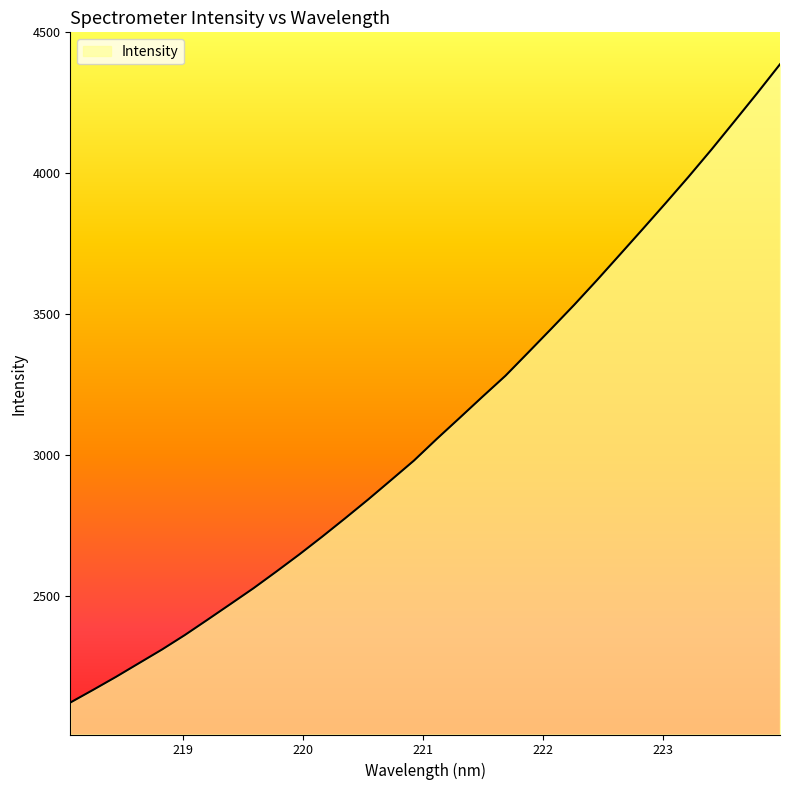

What is the minimum value shown in the chart?

2119.7